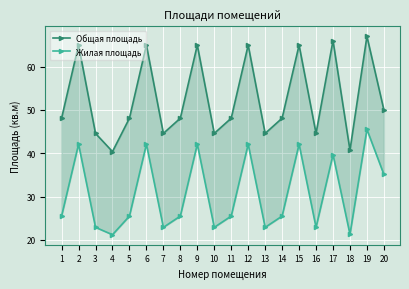

At which category does Жилая площадь reach its first local peak?

2